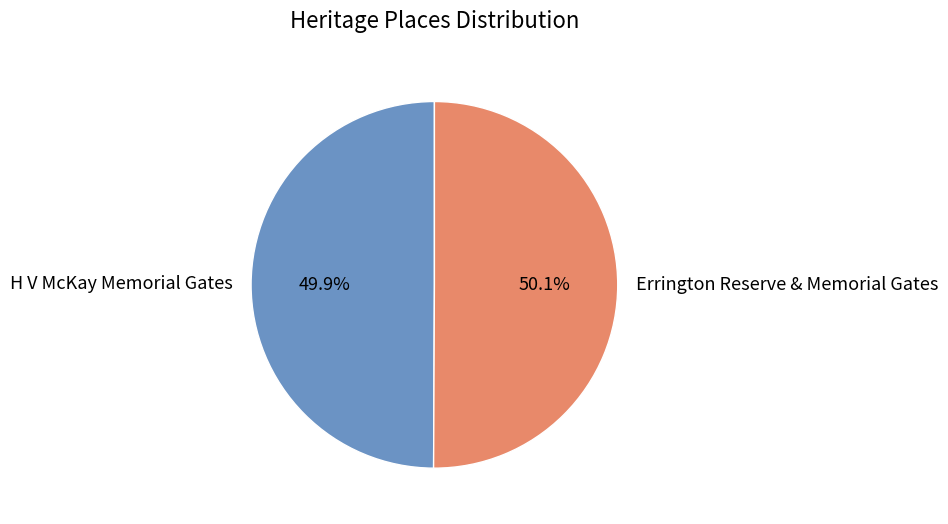

To the nearest percent, what is the average slice percentage?

50%